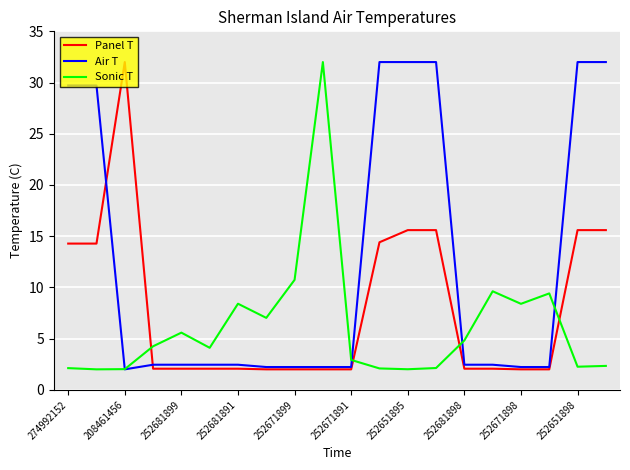

What is the maximum value for Sonic T?

32.0